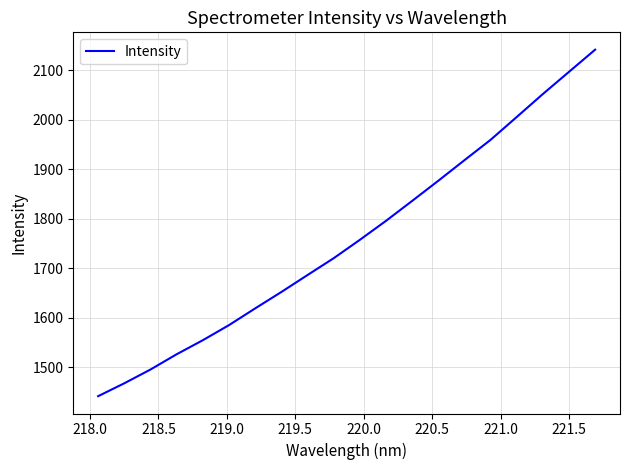

What is the minimum value shown in the chart?

1441.1